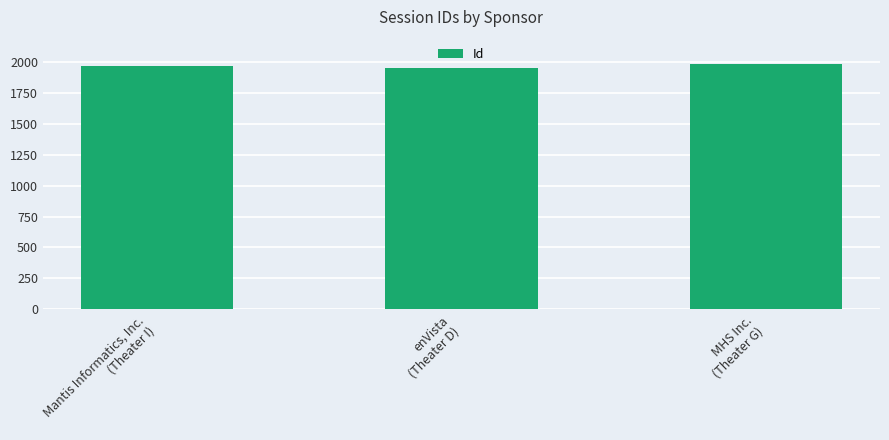

Reading left to right, extract all data points from this chart.

Mantis Informatics, Inc.
(Theater I)=1964	enVista
(Theater D)=1947	MHS Inc.
(Theater G)=1982